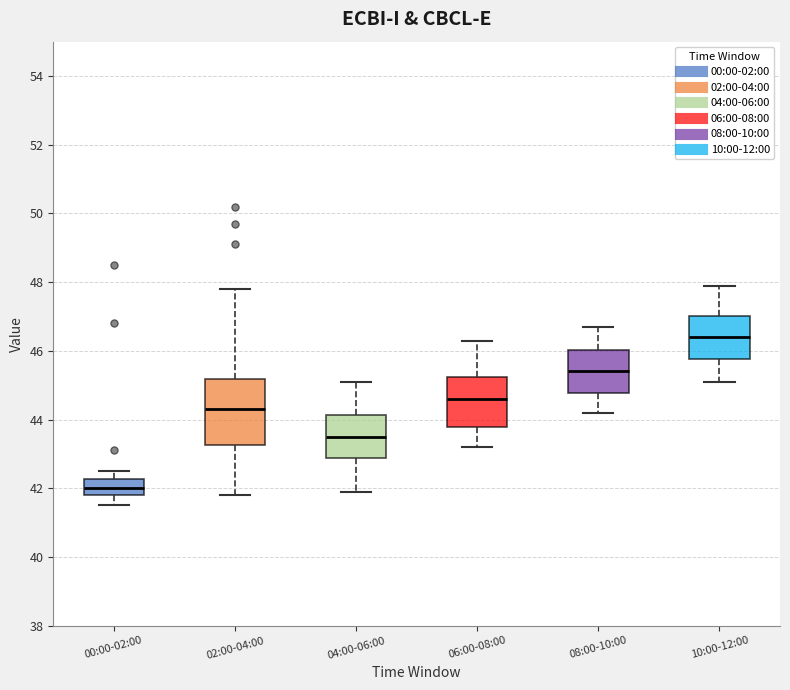

Reading left to right, transcribe this box plot: for each box, give where its median line is, the range the box spans, and where its two whiskers end, as read against the y-axis. The values are not printed on the chart, so give them approximately, as read against the axis.

00:00-02:00: median 42.0, box 41.8 to 42.2, whiskers 41.6 to 42.6
02:00-04:00: median 44.4, box 43.2 to 45.2, whiskers 41.8 to 47.8
04:00-06:00: median 43.6, box 42.8 to 44.2, whiskers 42.0 to 45.2
06:00-08:00: median 44.6, box 43.8 to 45.2, whiskers 43.2 to 46.4
08:00-10:00: median 45.4, box 44.8 to 46.0, whiskers 44.2 to 46.8
10:00-12:00: median 46.4, box 45.8 to 47.0, whiskers 45.2 to 48.0